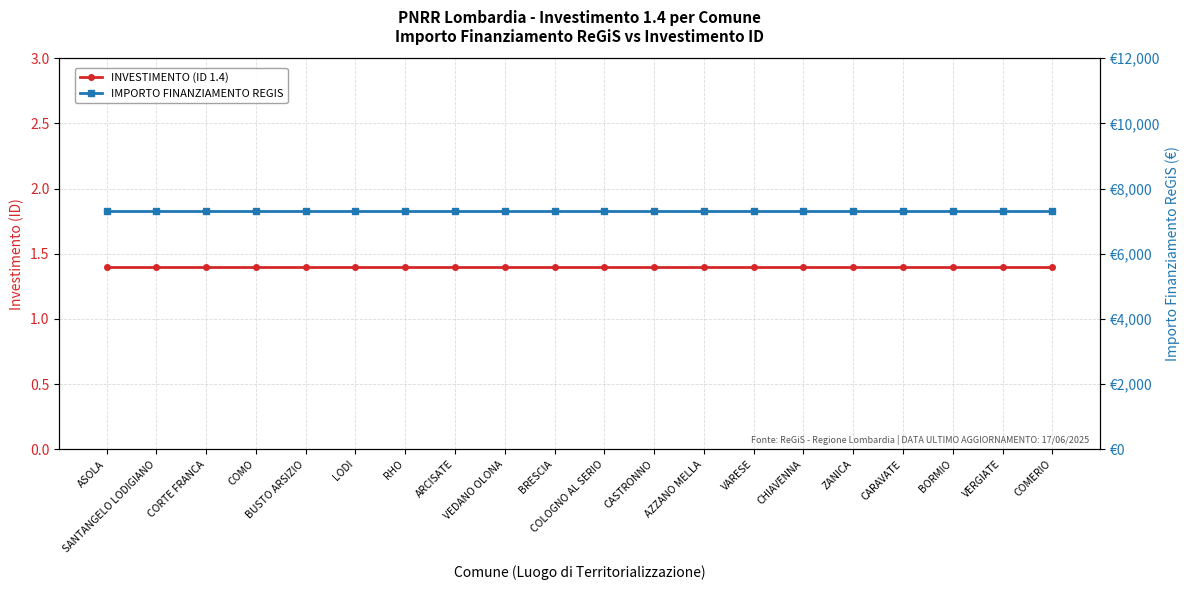

True or false: INVESTIMENTO (ID 1.4) has a value of 0.8 at COMO.

False